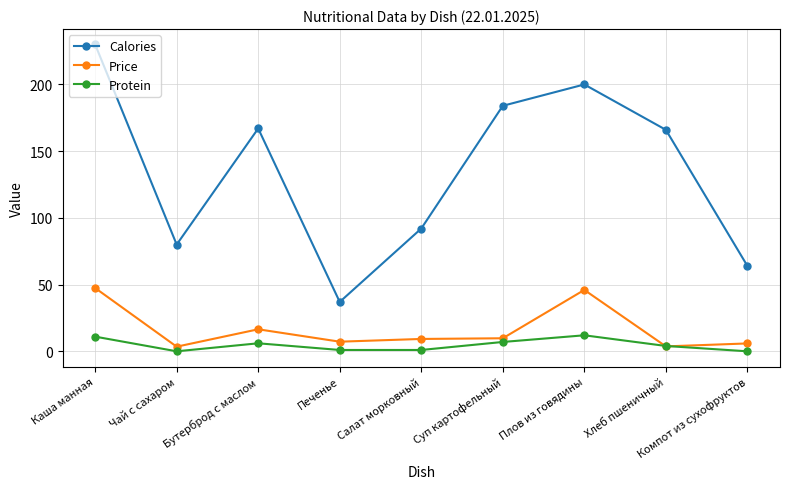

True or false: Price and Calories intersect in this chart.

False